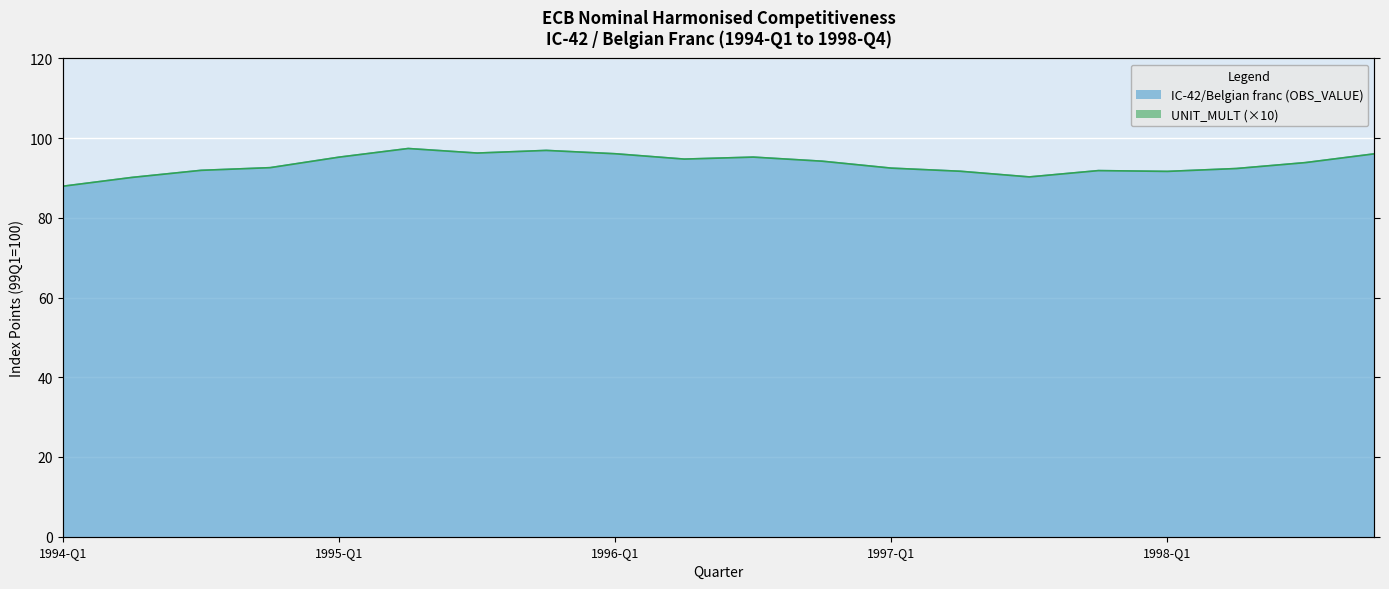

Which has a higher value, 1995-Q4 or 1994-Q2?

1995-Q4